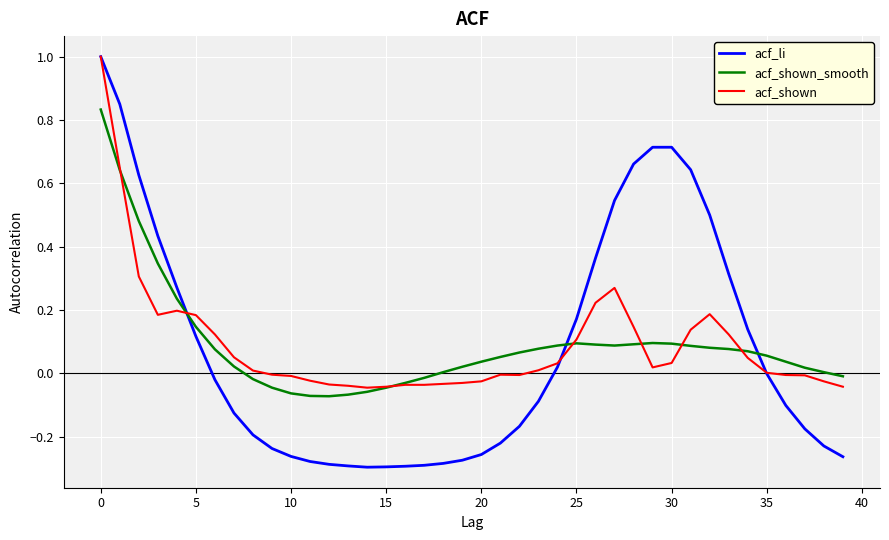

True or false: acf_shown_smooth has more than 1 interior local peaks.

True